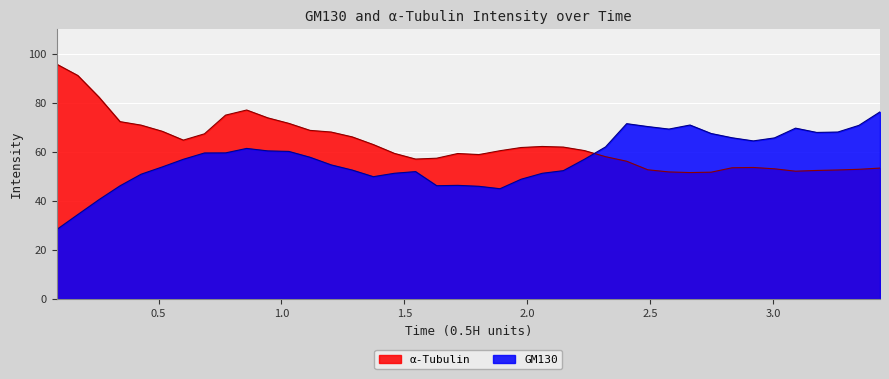

Reading right to left, extract all data points from this chart.

GM130: 76.2	70.7	68.0	67.9	69.6	65.6	64.4	65.7	67.4	70.9	69.2	70.2	71.4	62.0	56.9	52.3	51.2	48.8	44.9	45.9	46.3	46.1	51.9	51.2	49.8	52.5	54.6	57.7	60.1	60.3	61.3	59.5	59.5	56.9	53.8	50.8	46.1	40.4	34.4	28.3
α-Tubulin: 53.3	52.8	52.6	52.4	52.1	53.0	53.6	53.5	51.7	51.5	51.8	52.6	56.1	58.0	60.5	61.9	62.1	61.7	60.4	58.8	59.3	57.3	57.0	59.3	62.9	66.0	68.0	68.7	71.5	73.8	77.0	74.9	67.3	64.7	68.3	70.8	72.3	82.3	91.1	95.7